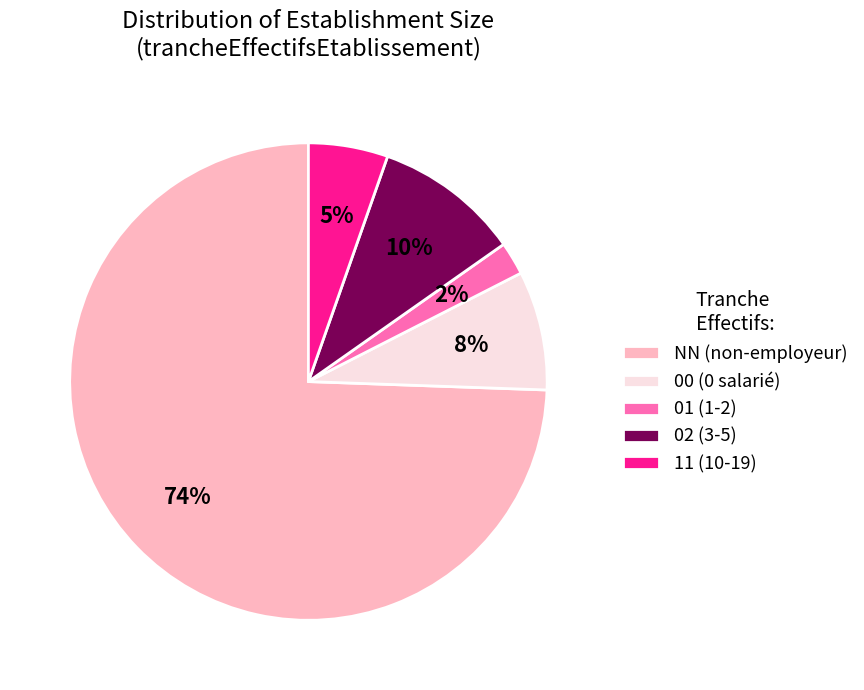

Rank the categories by value from lowest to highest.

01, 11, 00, 02, NN